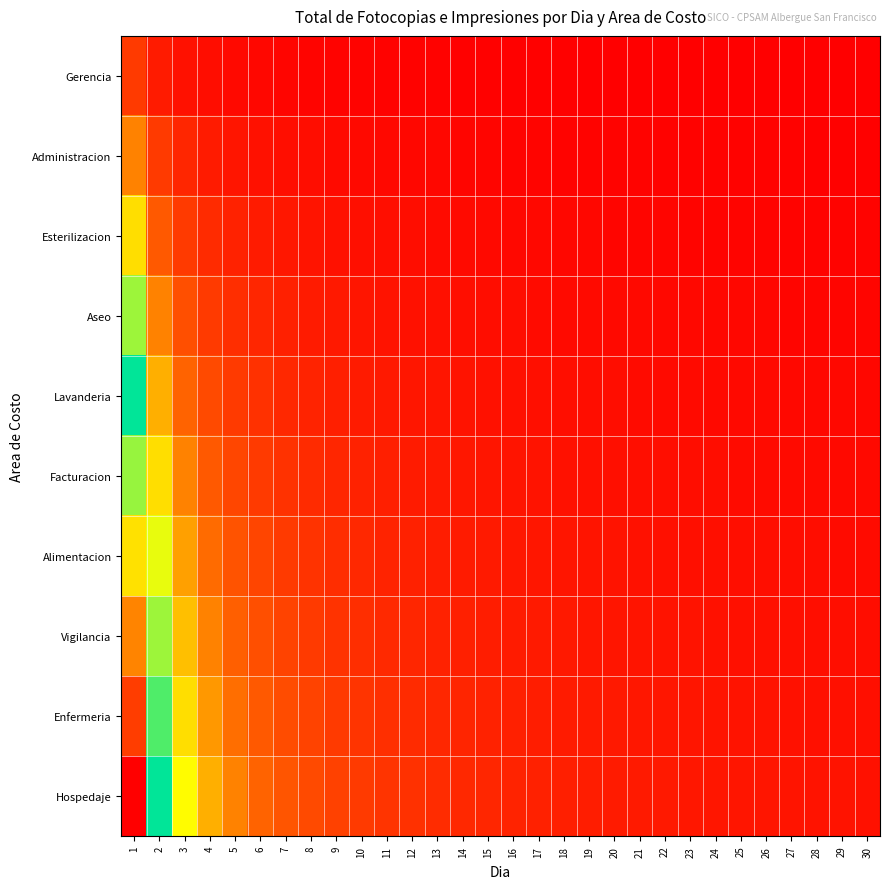

Rank the series at 18 from lowest to highest value.

Gerencia, Administracion, Esterilizacion, Aseo, Lavanderia, Facturacion, Alimentacion, Vigilancia, Enfermeria, Hospedaje